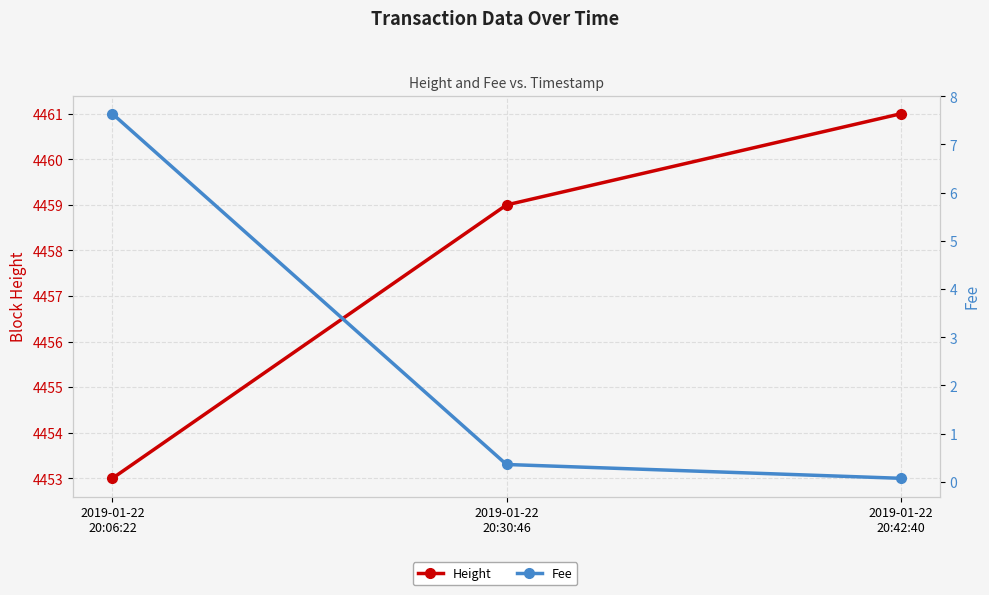

Reading right to left, what are all the values shown in this chart?

Height: 4461.0	4459.0	4453.0
Fee: 0.1	0.4	7.6